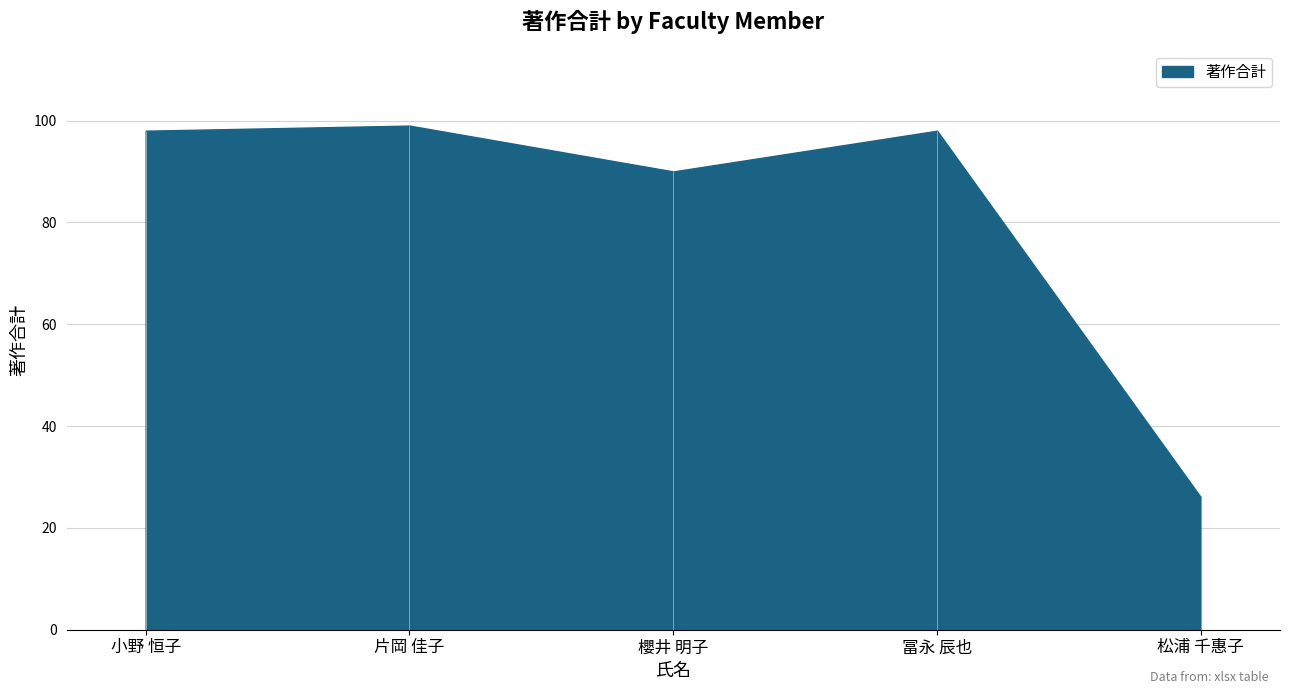

What is the value of the 5th point from the left?

26